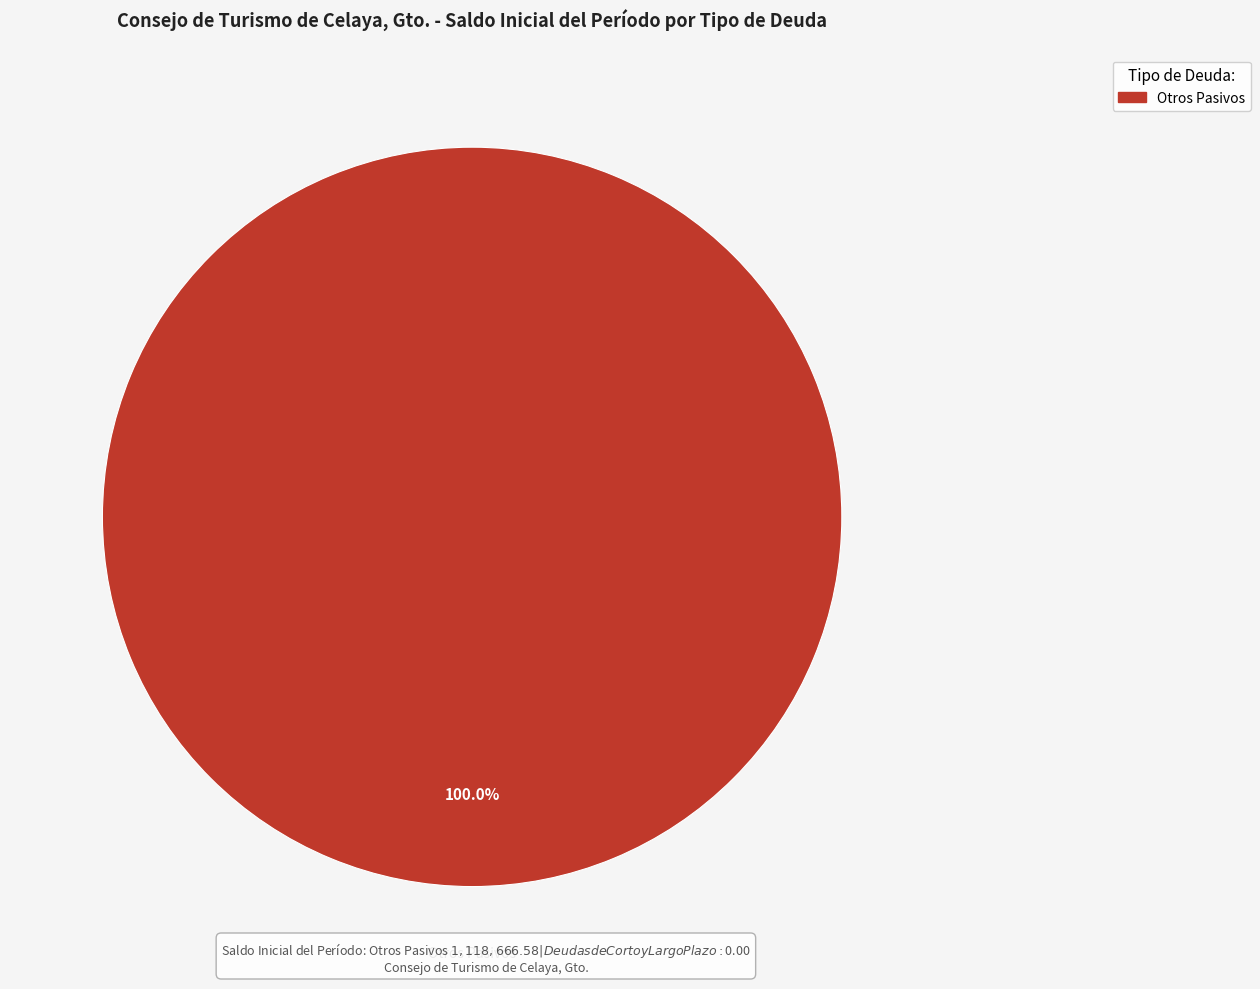

Rank the categories by value from lowest to highest.

Otros Pasivos